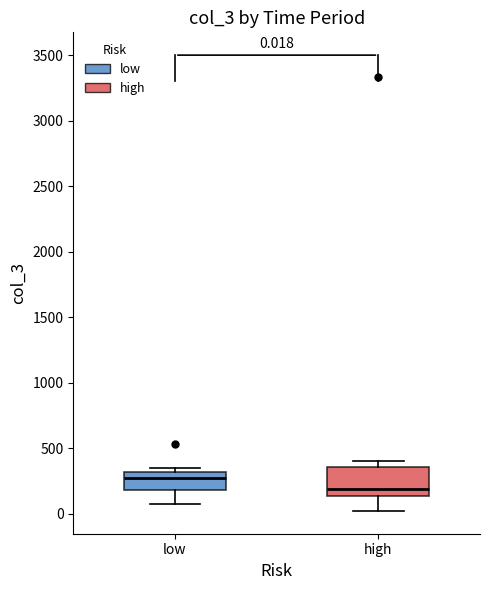

Which box's median line is the lowest?

high